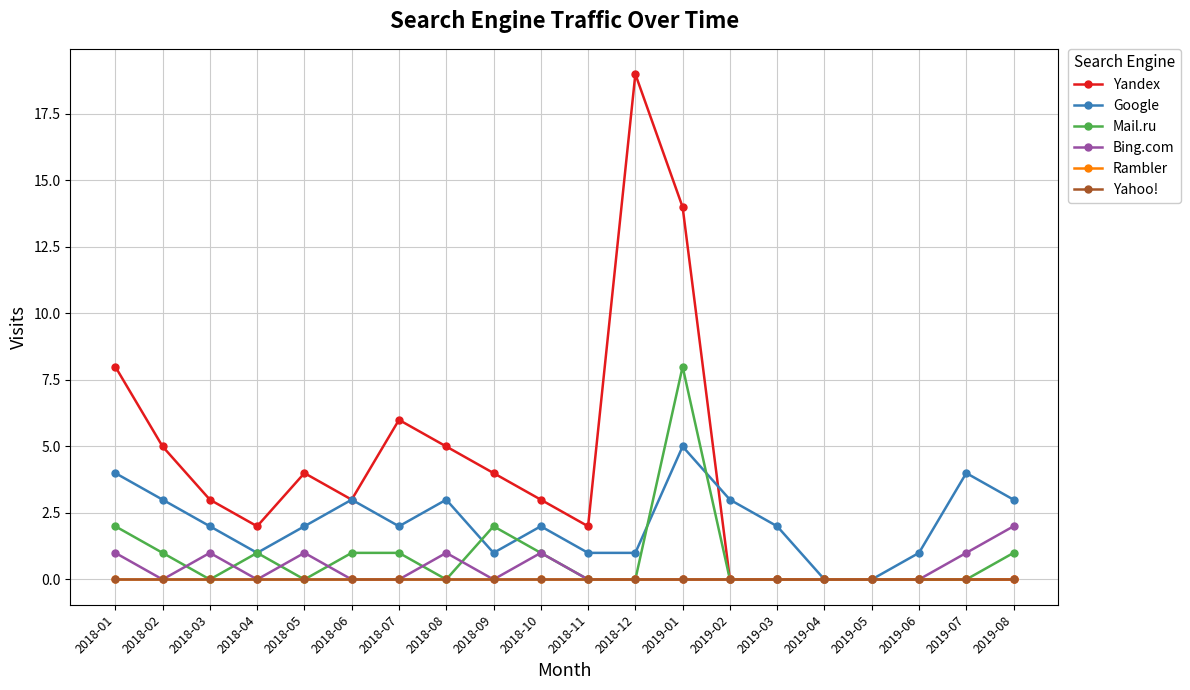

What position from the right is 2019-02?

7